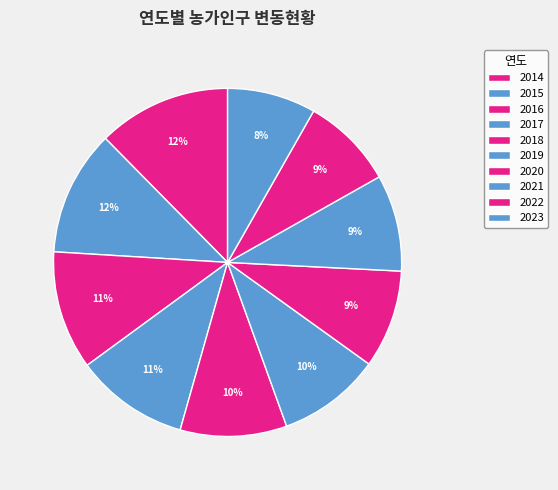

Count the number of slices in the pie.

10